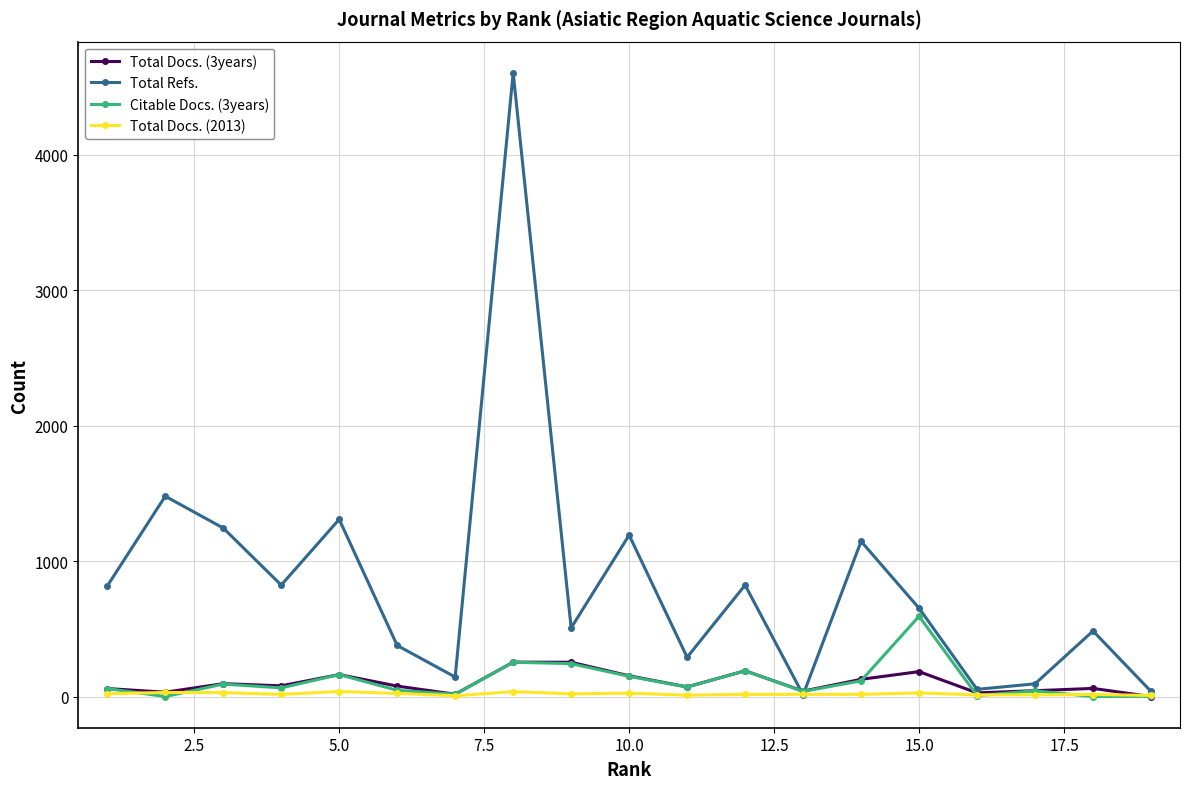

Which series has the widest spread of values?

Total Refs.